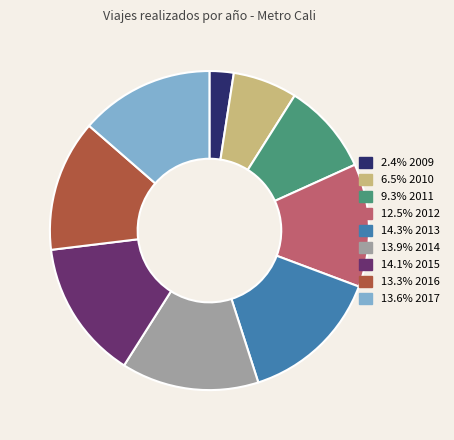

Is there a majority slice in this chart?

No